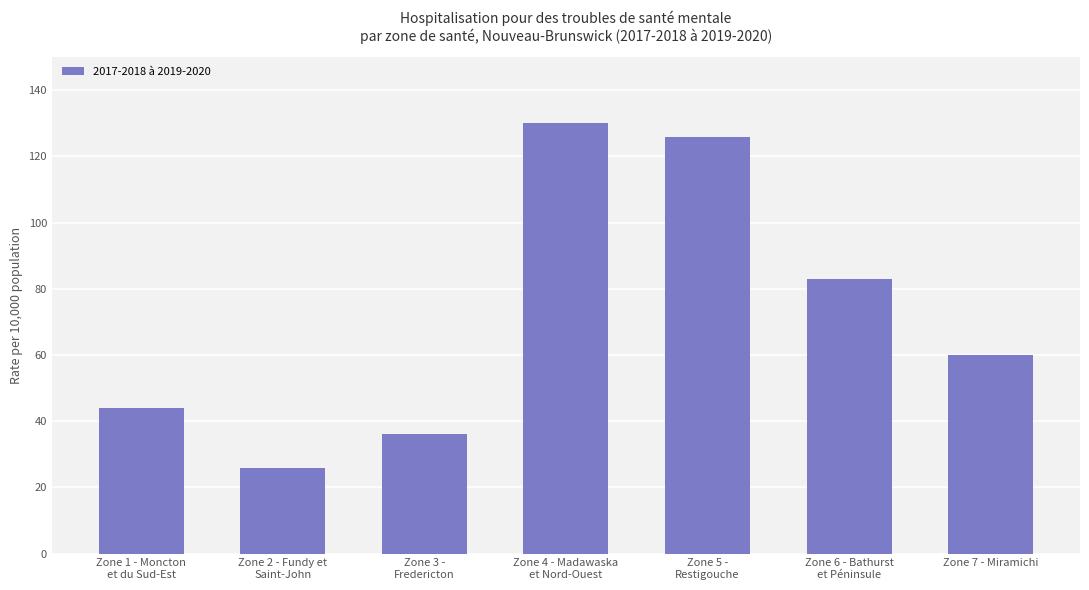

Reading left to right, extract all data points from this chart.

44	26	36	130	126	83	60